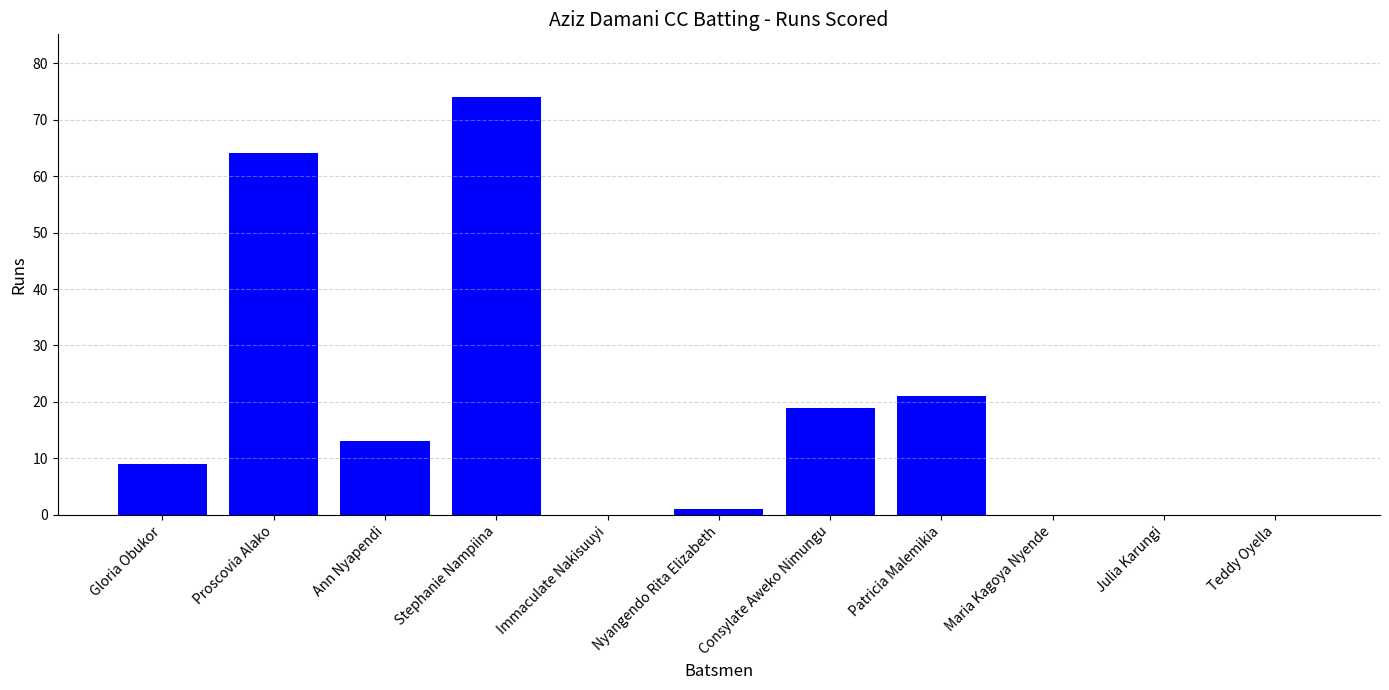

True or false: the data shows 0 at Julia Karungi.

True